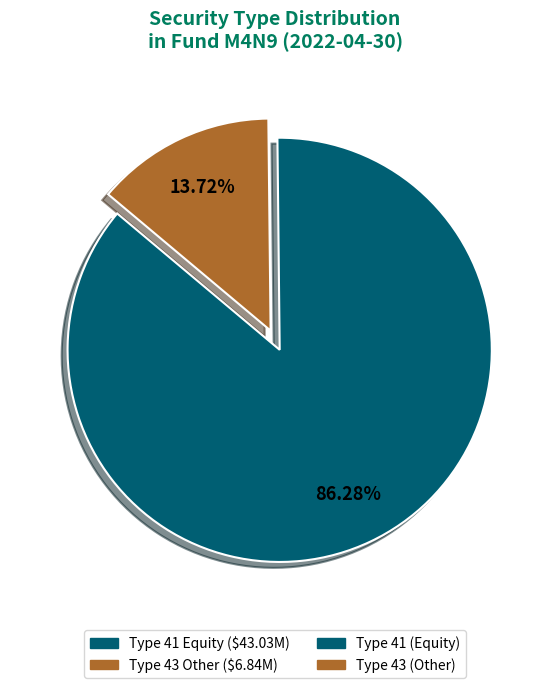

Is there a majority slice in this chart?

Yes